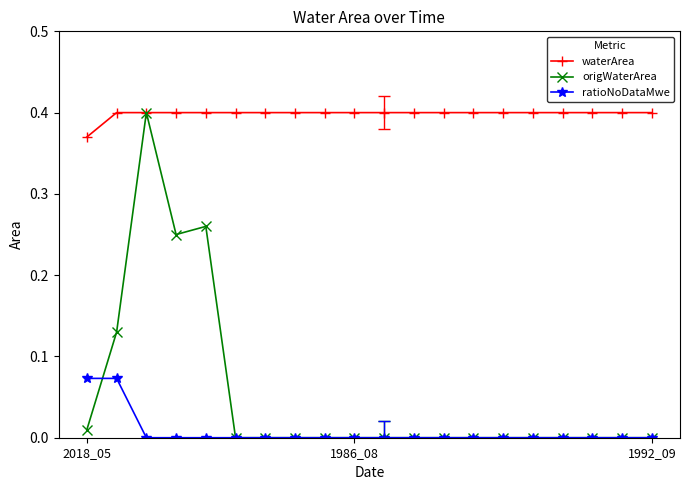

Which series has the widest spread of values?

origWaterArea